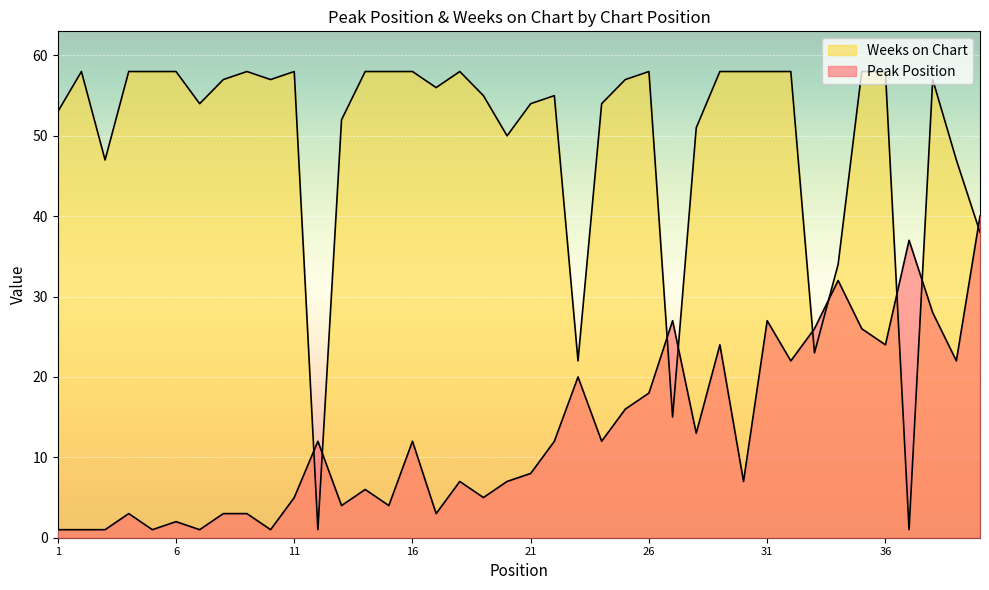

Rank the series by their maximum value, from lowest to highest.

Peak Position, Weeks on Chart